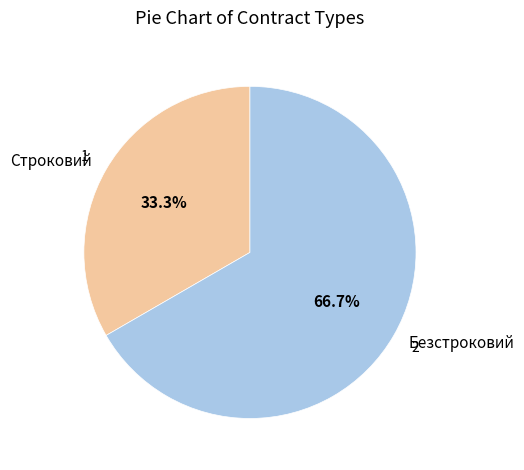

To the nearest percent, what is the difference between the Безстроковий and Строковий slice percentages?

33%